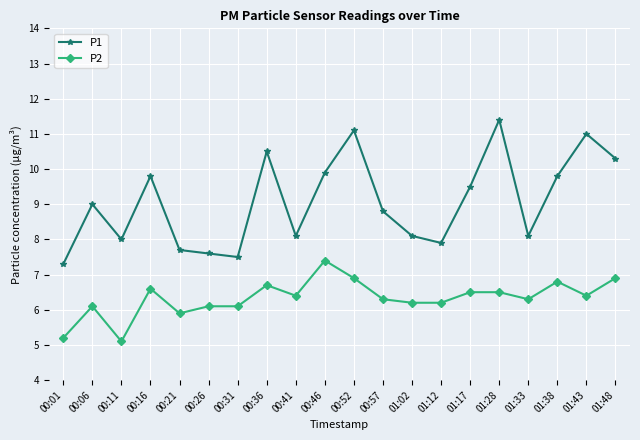

Read the P1 value at 01:33.

8.1